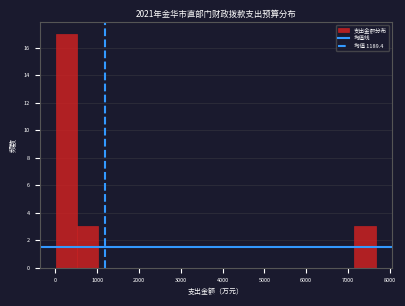

Reading left to right, list every bar in this chart as the range it spans on the x-axis followed by its height. Neither the bar edges nor the heights are printed on the chart, so give them approximately, as read against the axes.

0 to 500: 17
500 to 1000: 3
1000 to 1500: 0
1500 to 2000: 0
2000 to 2600: 0
2600 to 3100: 0
3100 to 3600: 0
3600 to 4100: 0
4100 to 4600: 0
4600 to 5100: 0
5100 to 5600: 0
5600 to 6100: 0
6100 to 6600: 0
6600 to 7200: 0
7200 to 7700: 3